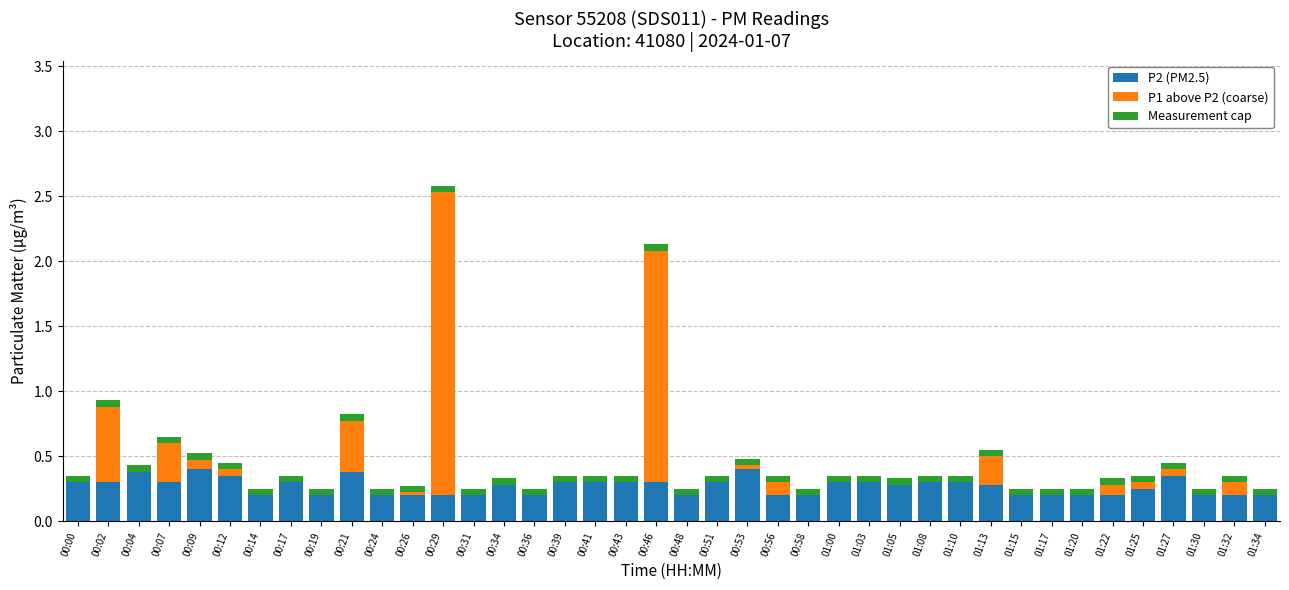

What is the highest value of the P2 (PM2.5) series?

0.4